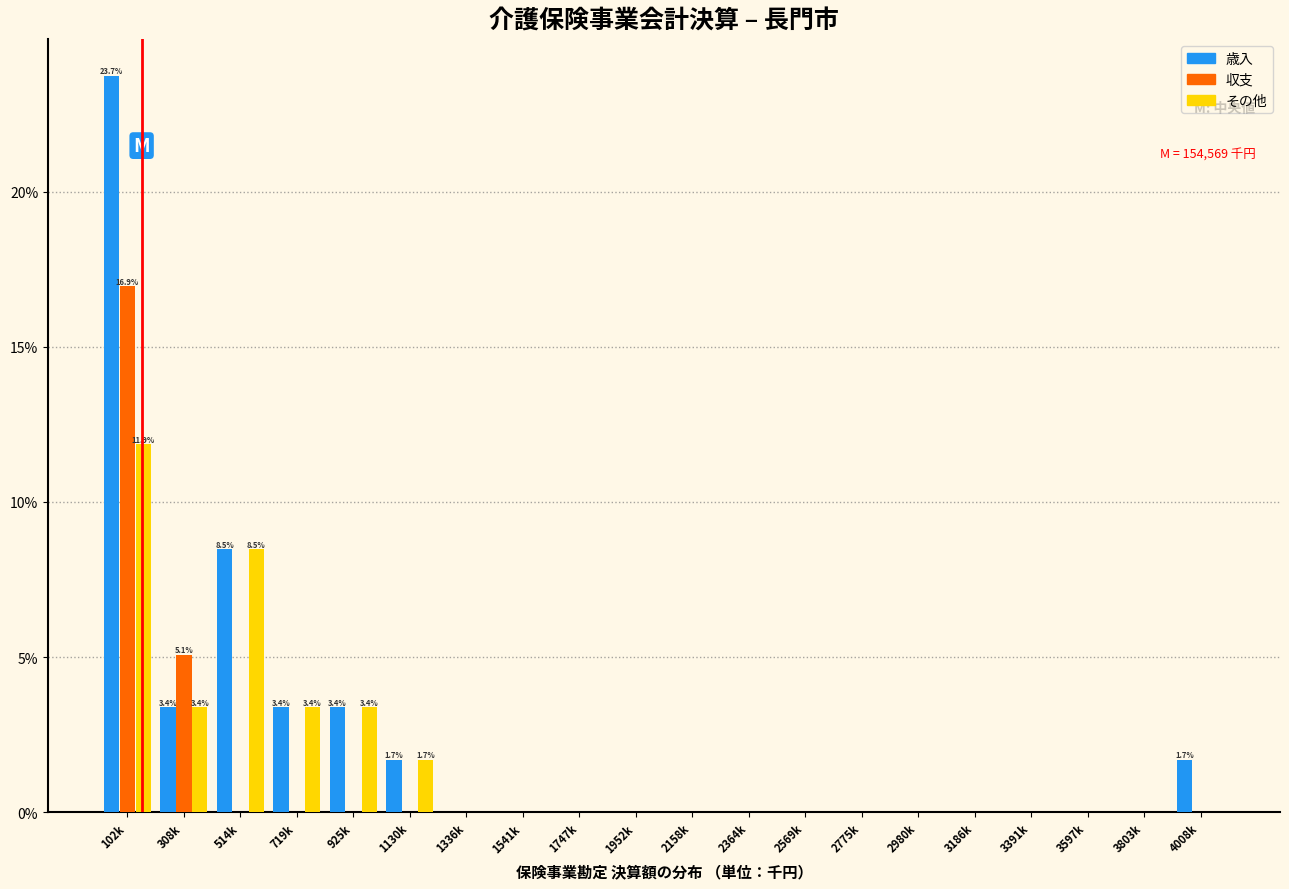

What is the greatest value displayed?

23.7